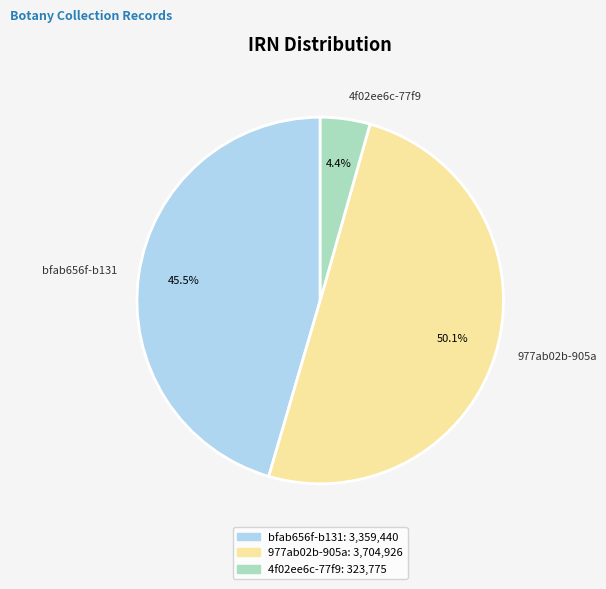

Rank the categories by value from highest to lowest.

977ab02b-905a, bfab656f-b131, 4f02ee6c-77f9